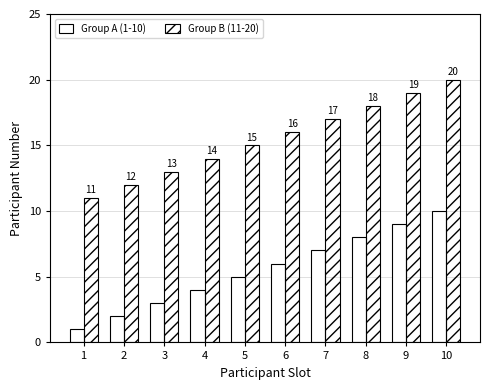

Is the value of Group A (1-10) at 4 greater than the value of Group B (11-20) at 5?

No